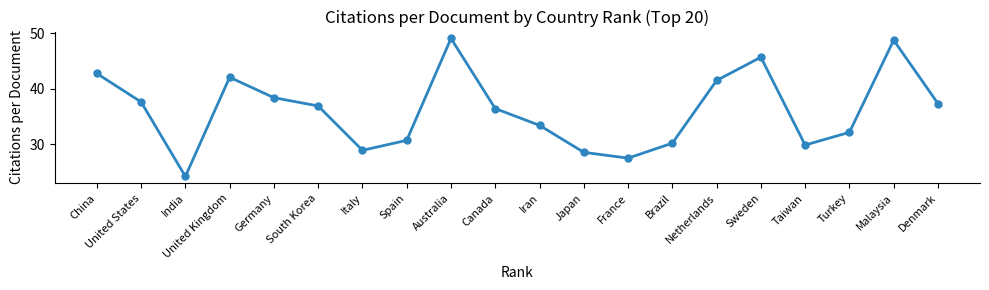

Reading left to right, what are all the values shown in this chart?

China=42.7	United States=37.6	India=24.2	United Kingdom=42.0	Germany=38.4	South Korea=36.9	Italy=28.9	Spain=30.7	Australia=49.0	Canada=36.4	Iran=33.4	Japan=28.5	France=27.5	Brazil=30.2	Netherlands=41.5	Sweden=45.6	Taiwan=29.8	Turkey=32.1	Malaysia=48.7	Denmark=37.3